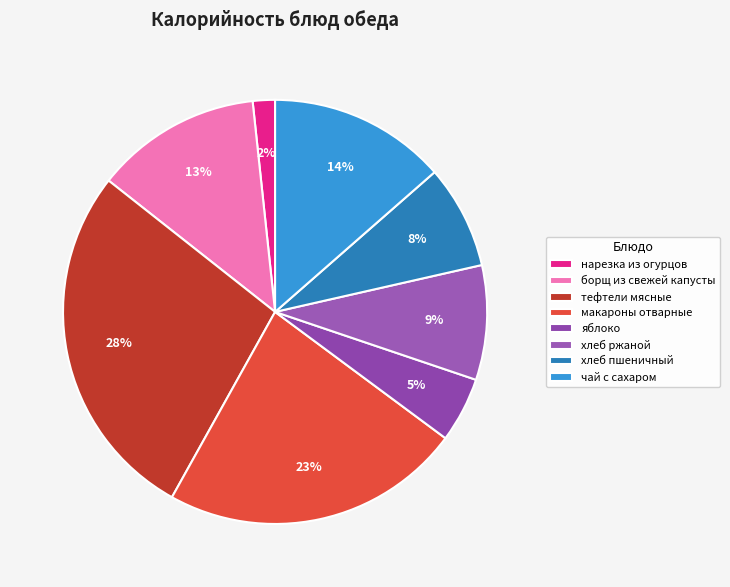

How much of the chart is everything except тефтели мясные?

72.5%